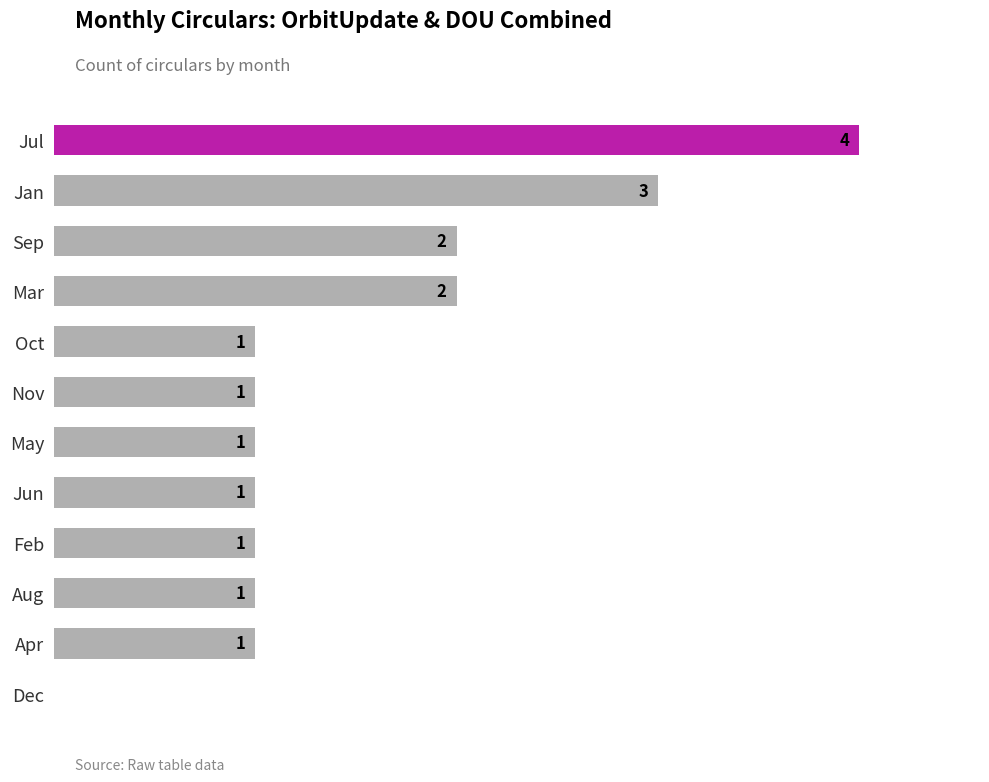

Which label corresponds to the largest value in the chart?

Jul